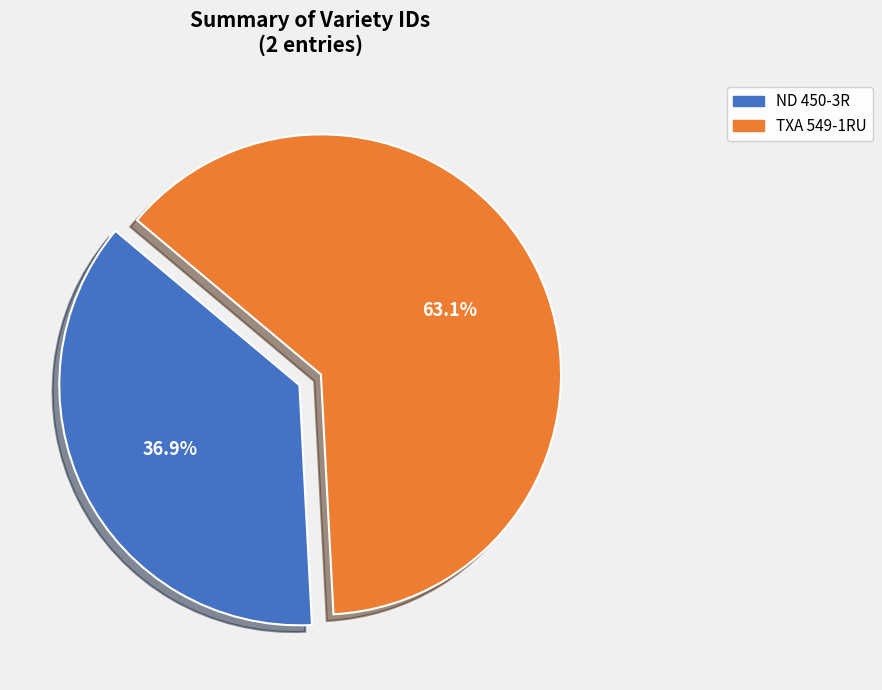

Which category has the smallest portion of the pie?

ND 450-3R